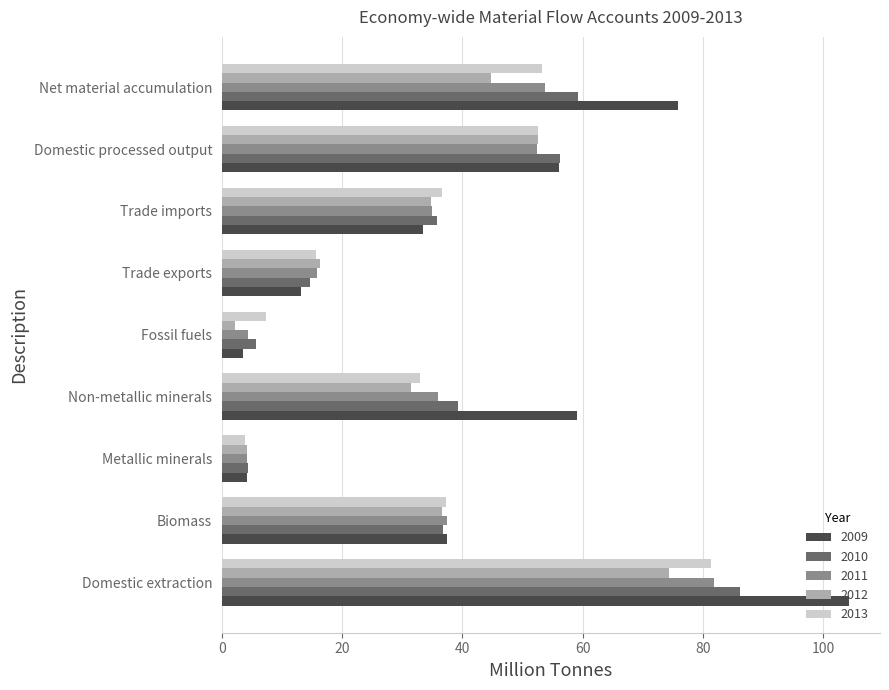

The 2011 series shows 37.5 at Biomass. True or false?

True